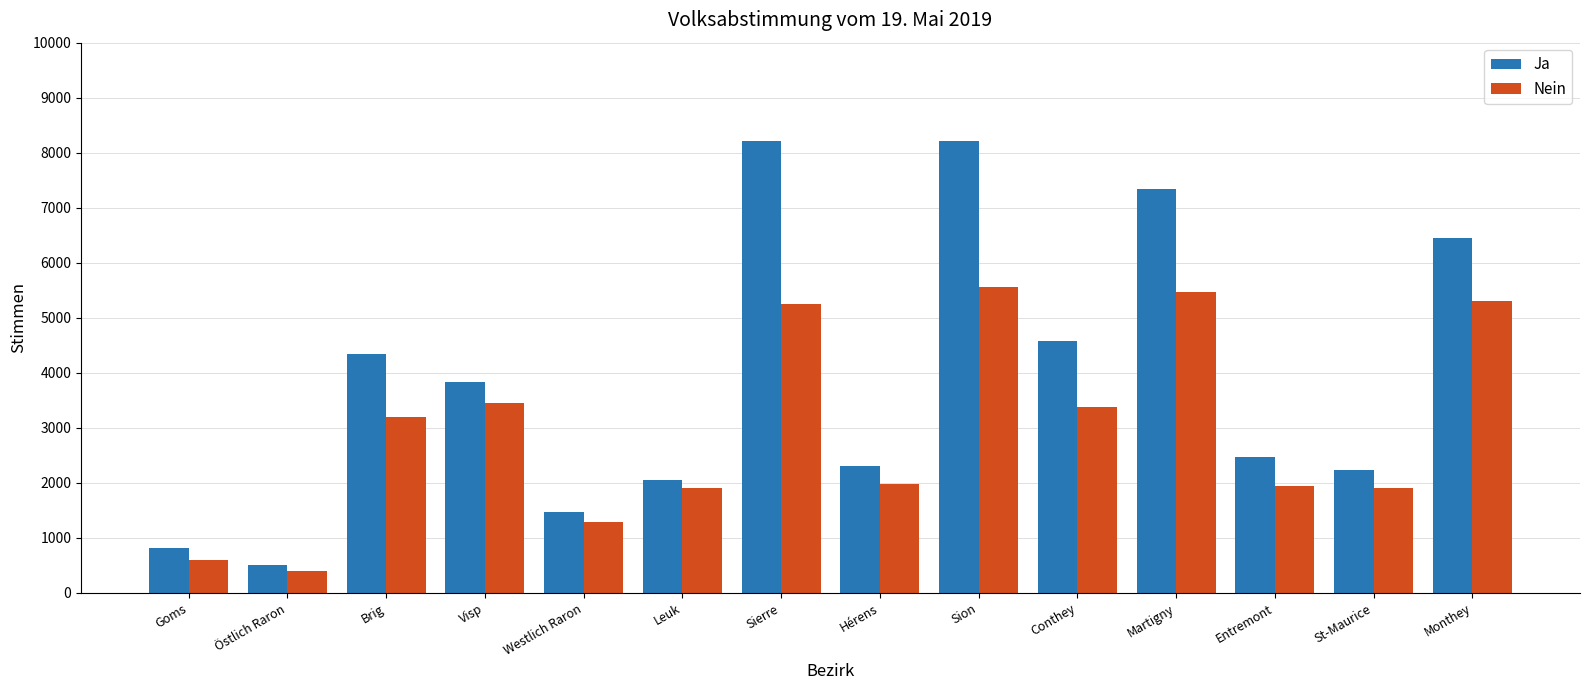

How many data points in Ja are less than 3837?

7